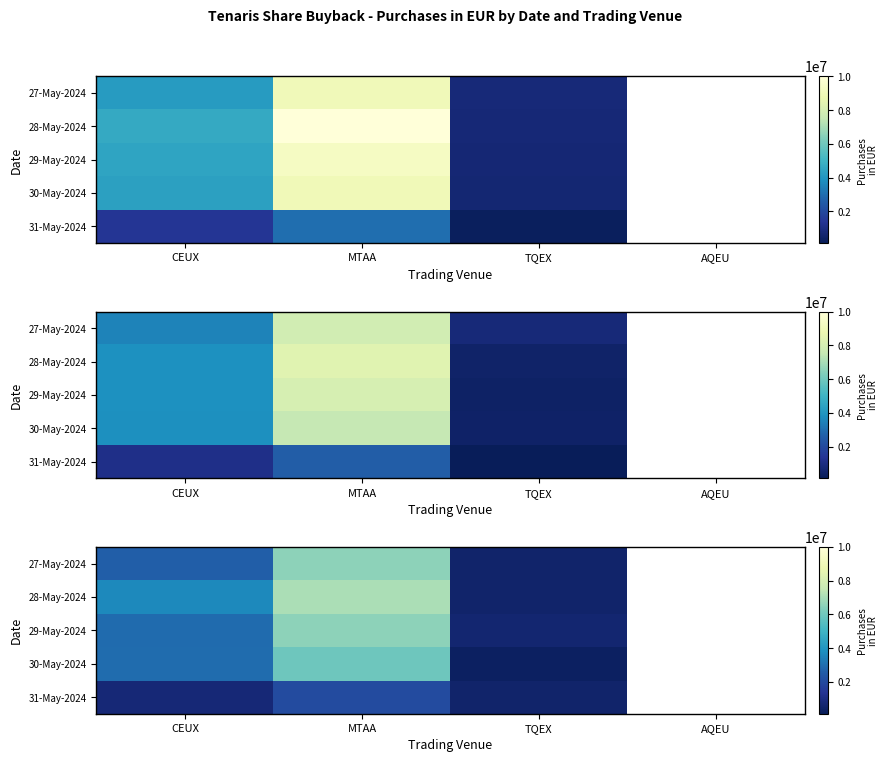

How many categories are shown in the chart?

4